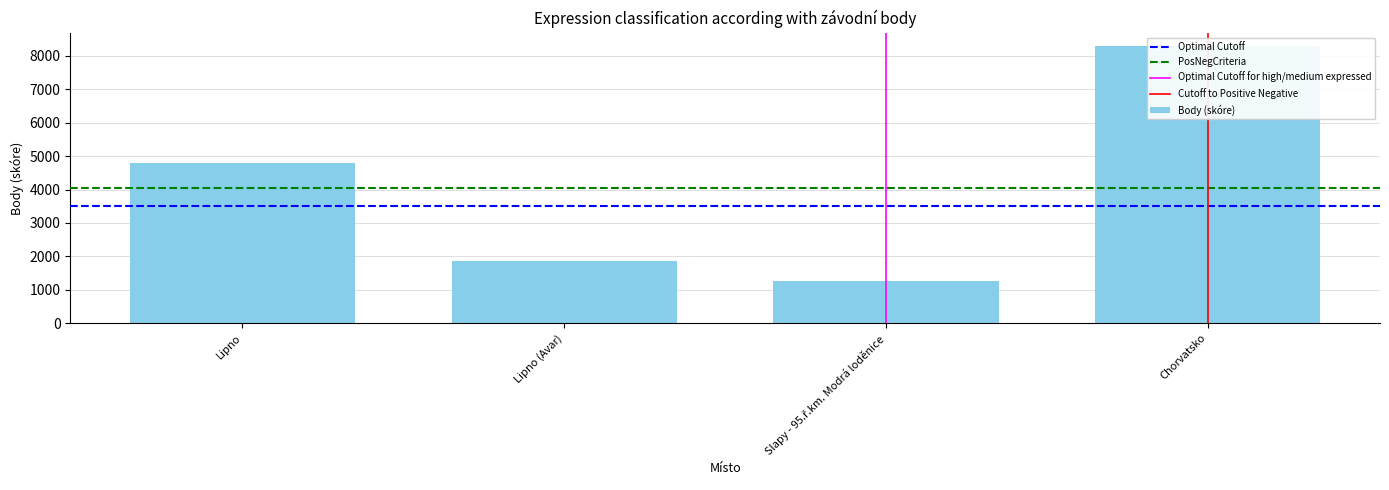

What is the ratio of the value at Lipno (Avar) to the value at Lipno?

0.4